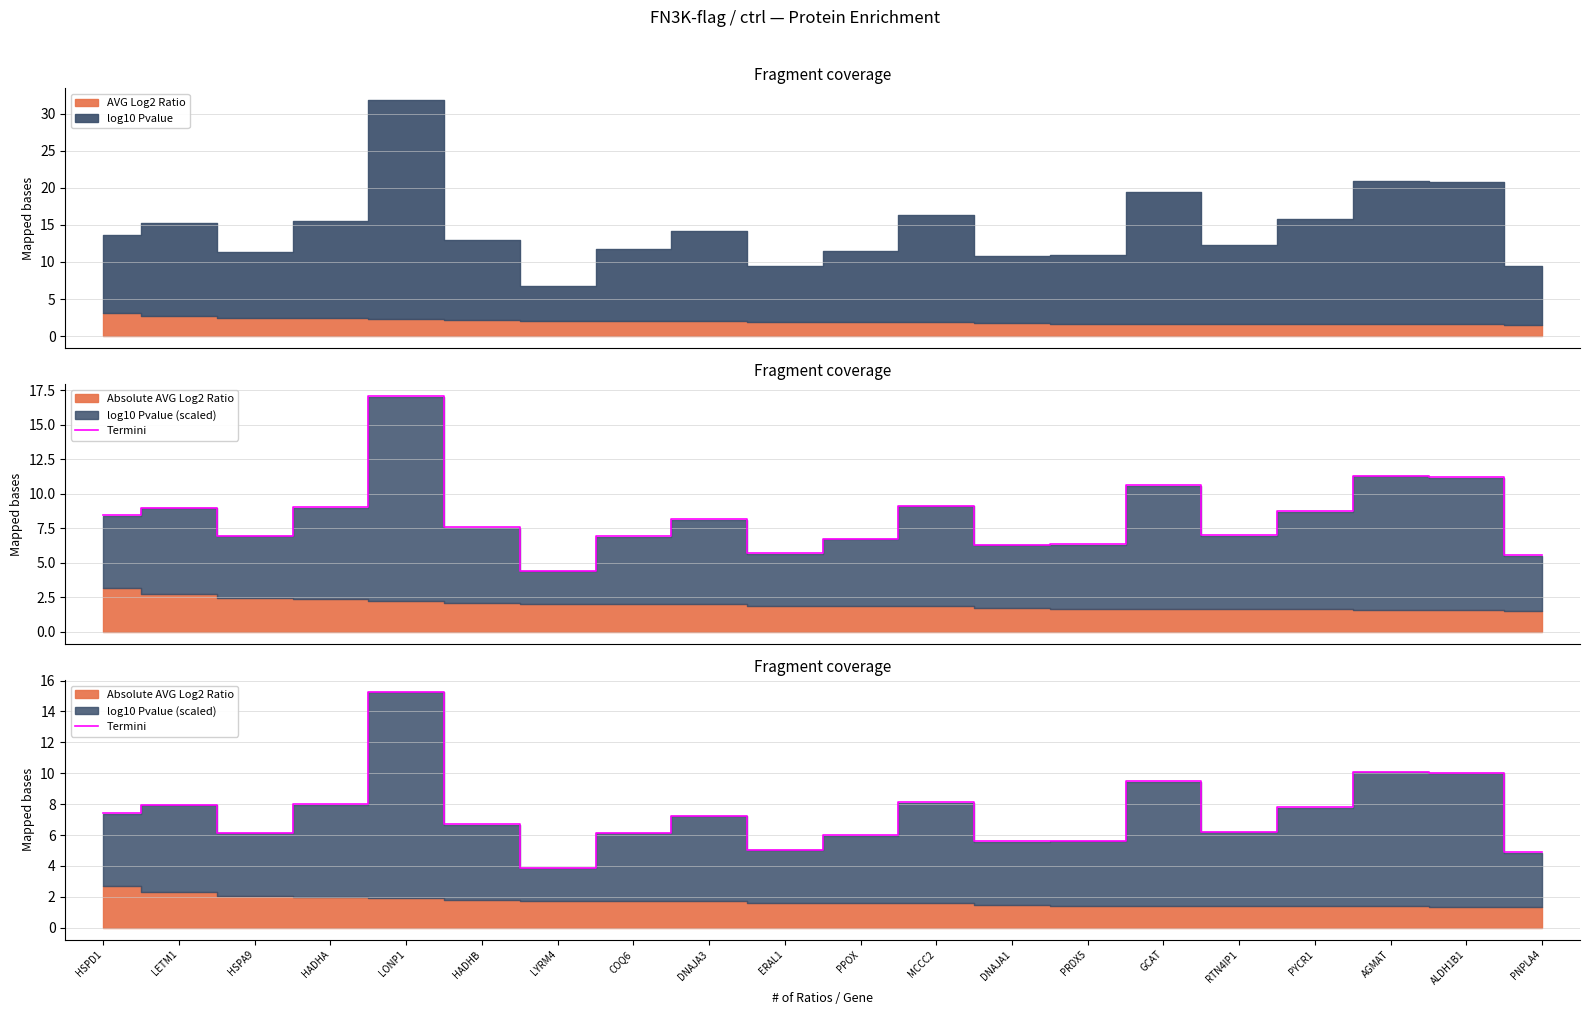

What is the label of the 3rd point from the right?

AGMAT